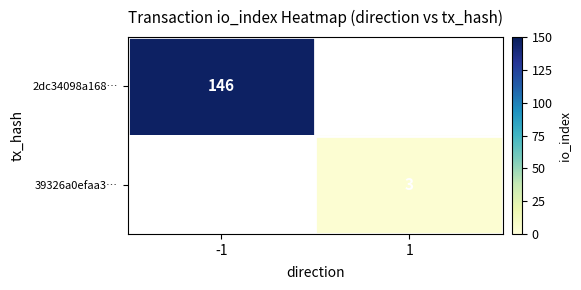

At how many categories does at least one series exceed 27?

1